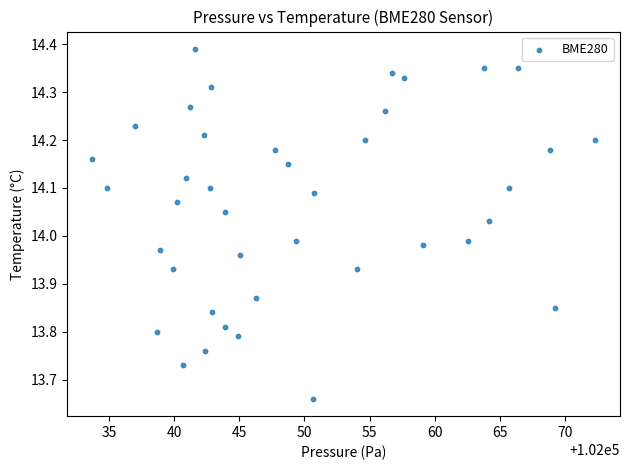

What is the range of X values (max minus min)?

38.6